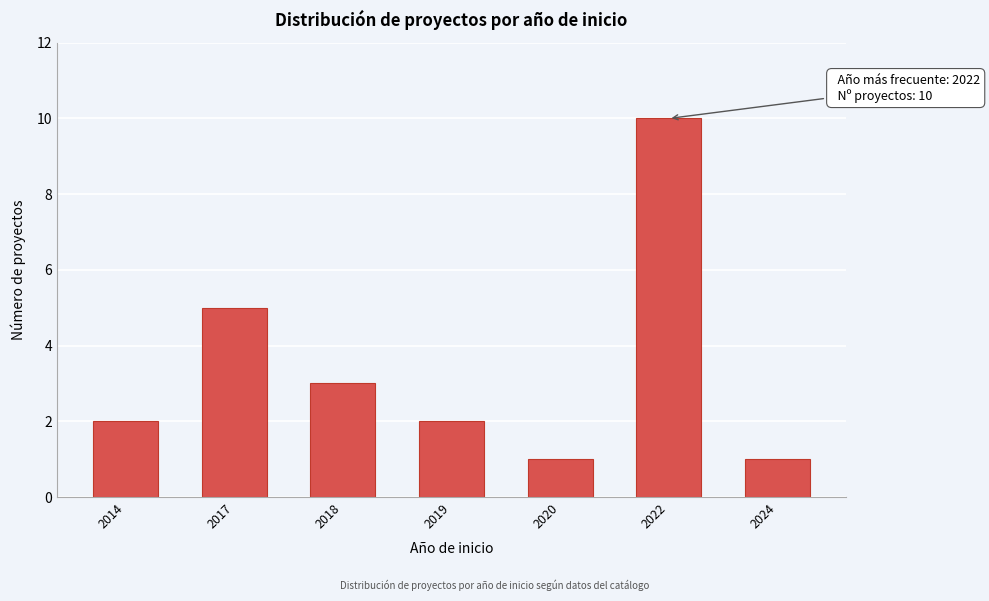

Reading left to right, extract all data points from this chart.

2	5	3	2	1	10	1